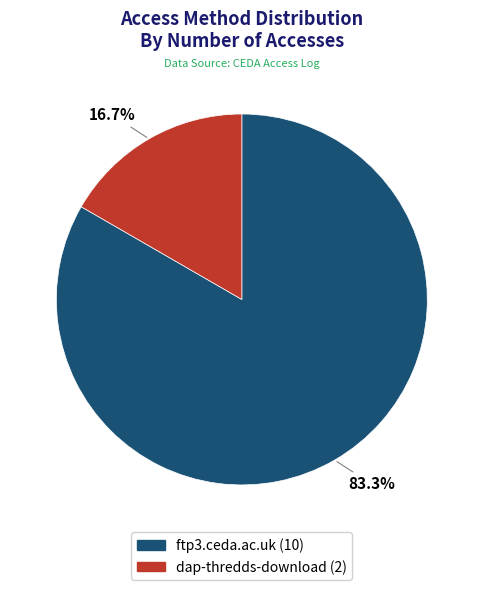

To the nearest percent, what percentage of the pie is ftp3.ceda.ac.uk?

83%